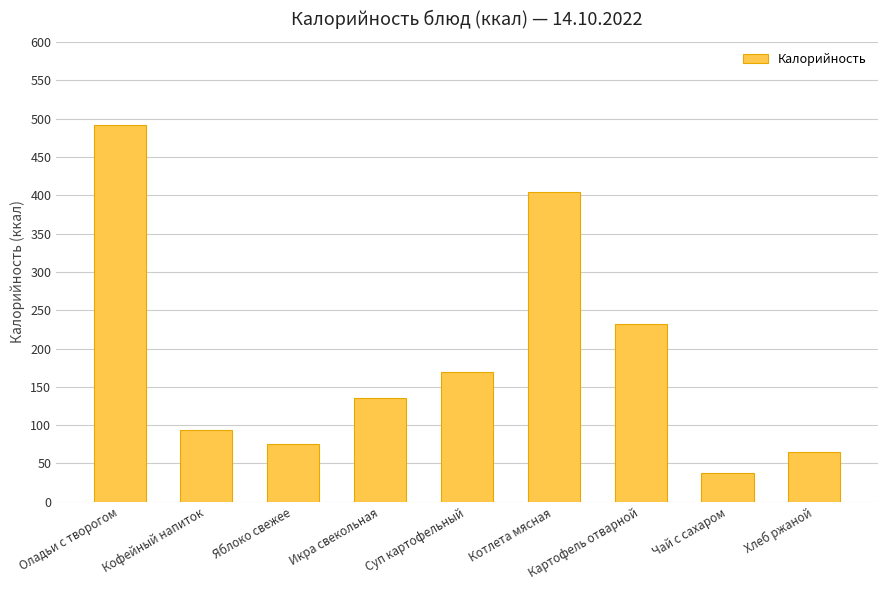

What is the sum of the values at Чай с сахаром and Суп картофельный?

207